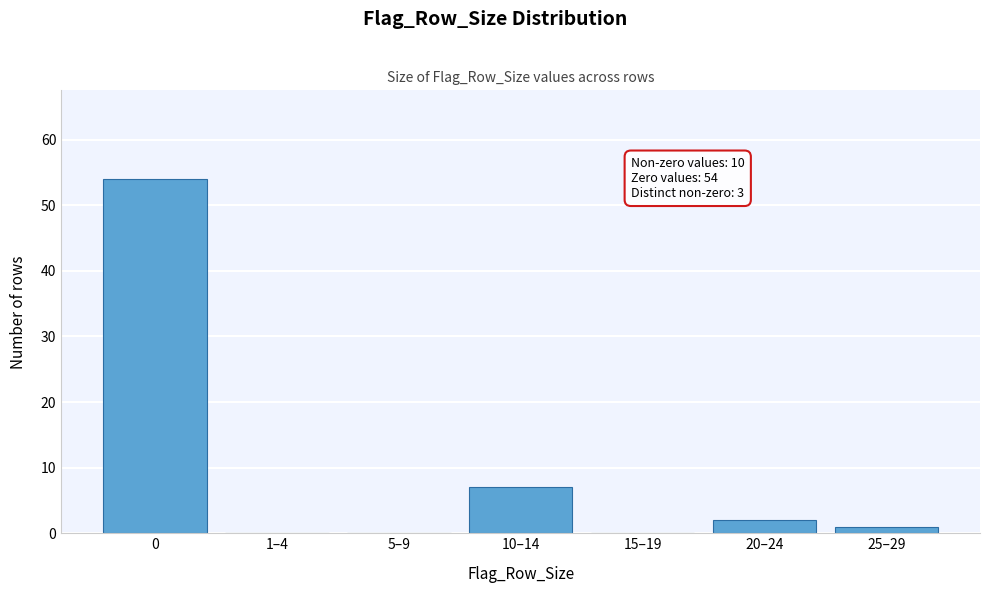

Reading left to right, transcribe all the data shown in this chart.

0=54	1–4=0	5–9=0	10–14=7	15–19=0	20–24=2	25–29=1